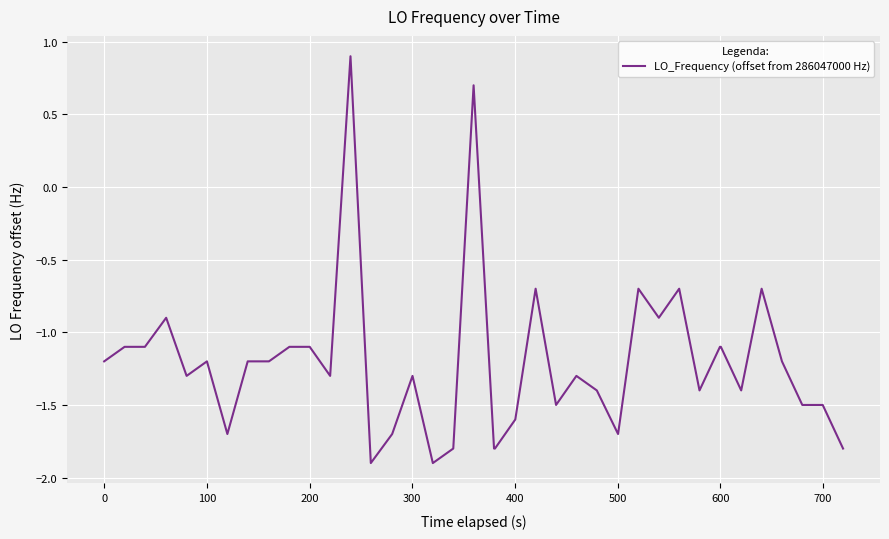

What is the smallest value displayed?

-1.9